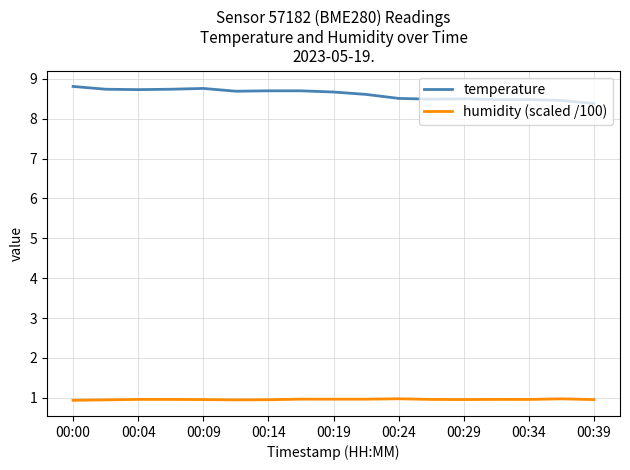

Which series has the largest total across all categories?

temperature